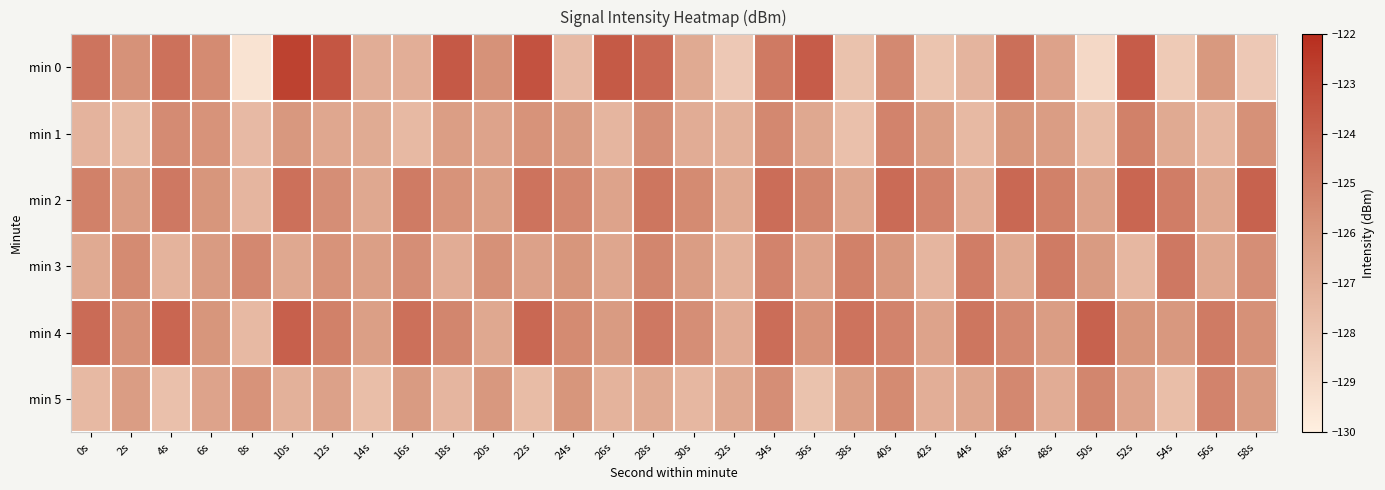

How many series are shown in this chart?

6